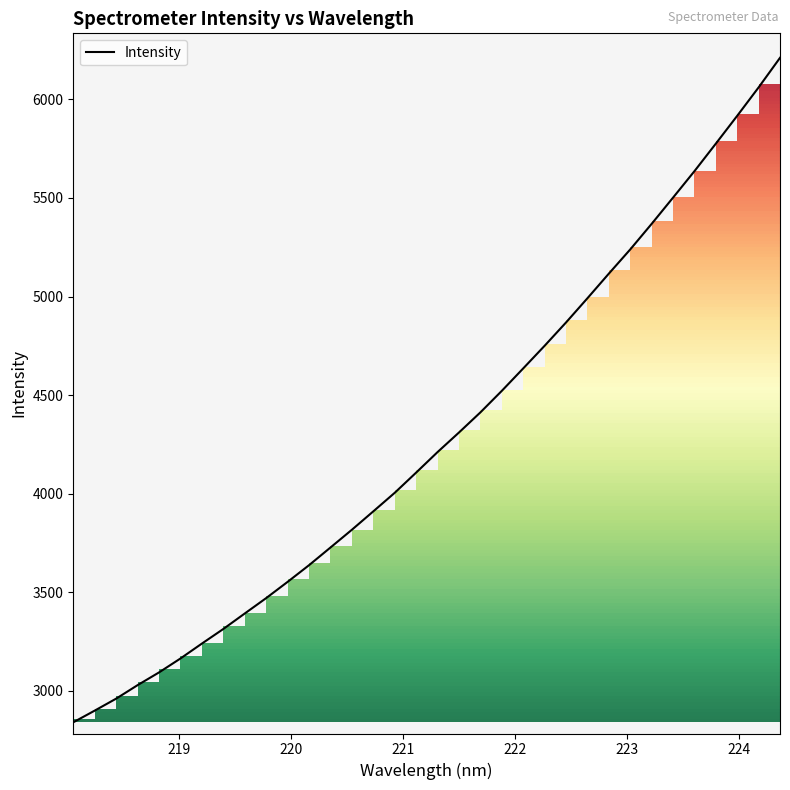

What is the maximum value shown in the chart?

6211.1